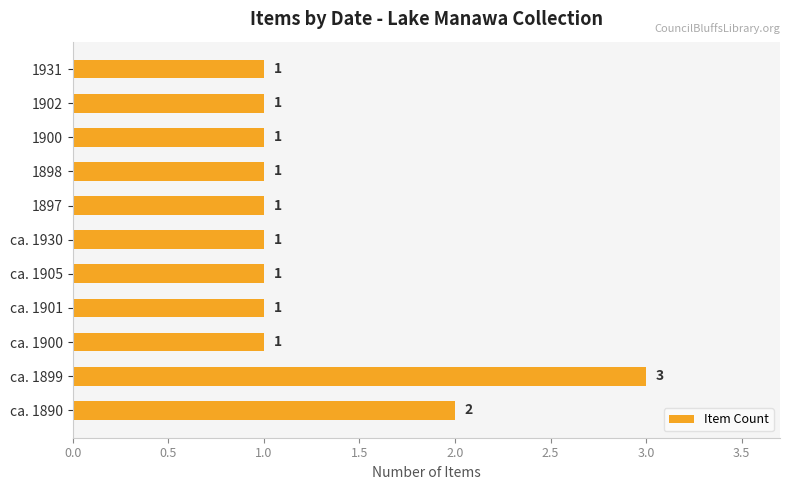

What is the sum of all values?

14